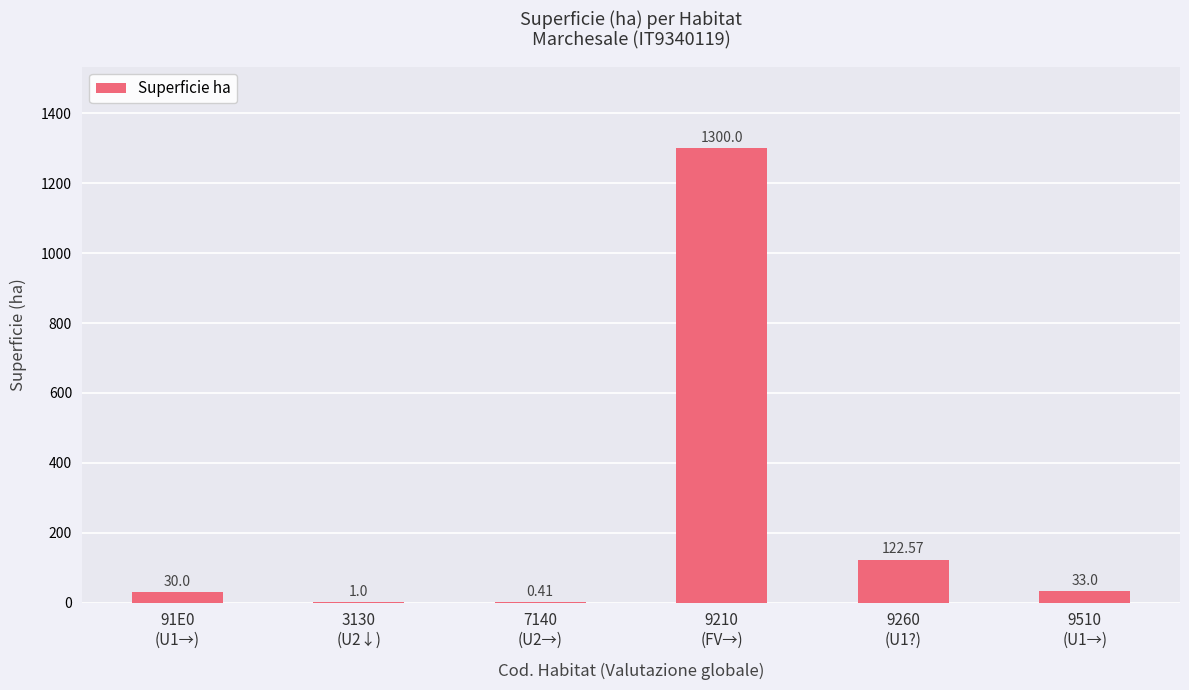

What is the sum of all values?

1487.0